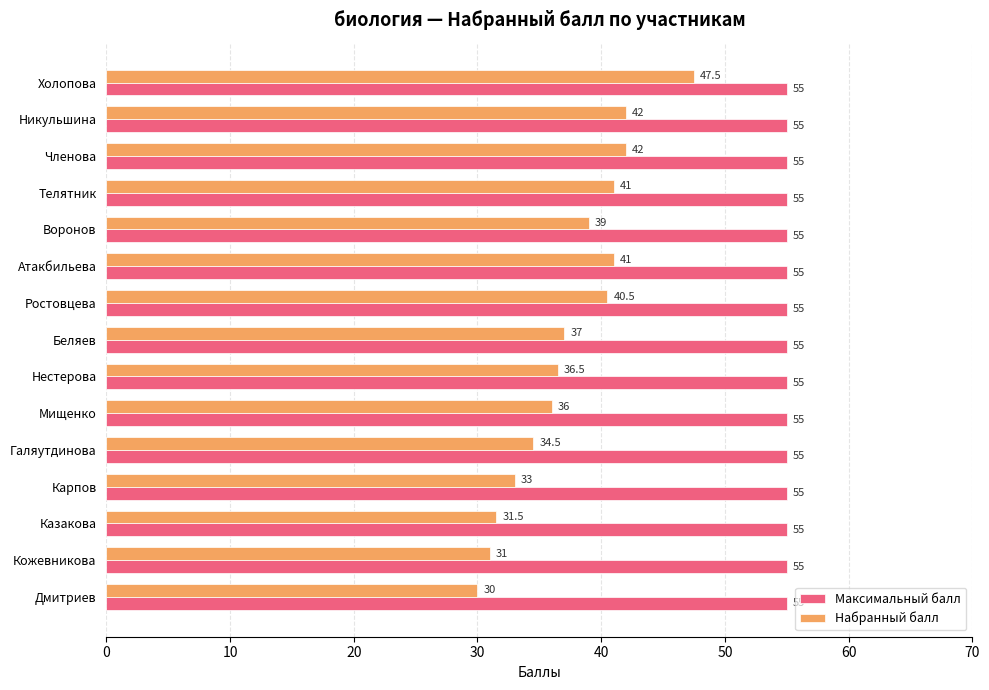

Read the Набранный балл value at Кожевникова.

31.0